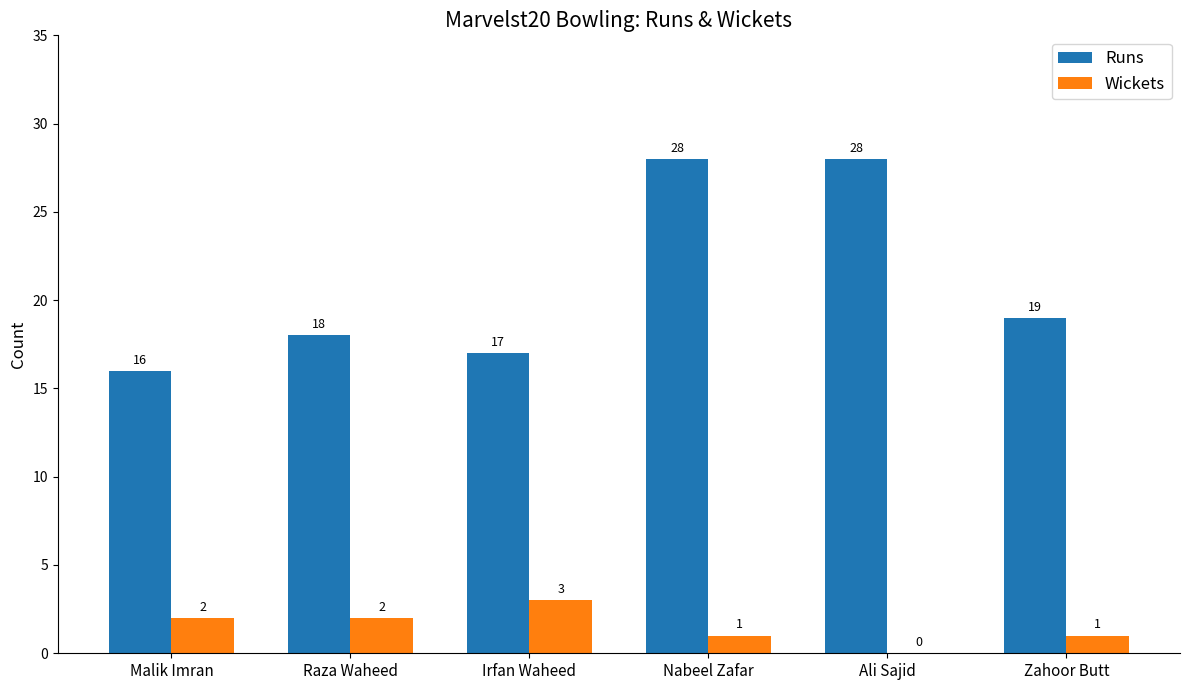

Between Irfan Waheed and Nabeel Zafar, which series saw the biggest shift?

Runs